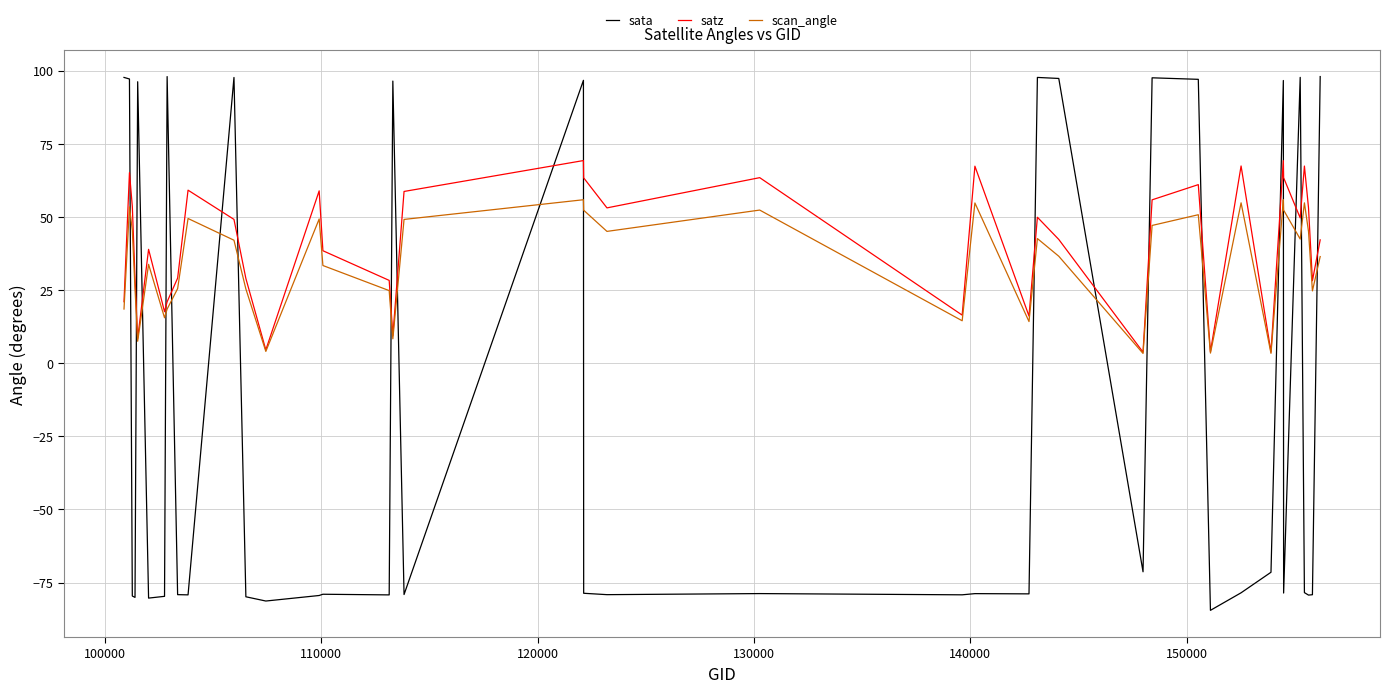

True or false: sata and satz cross at least once.

True